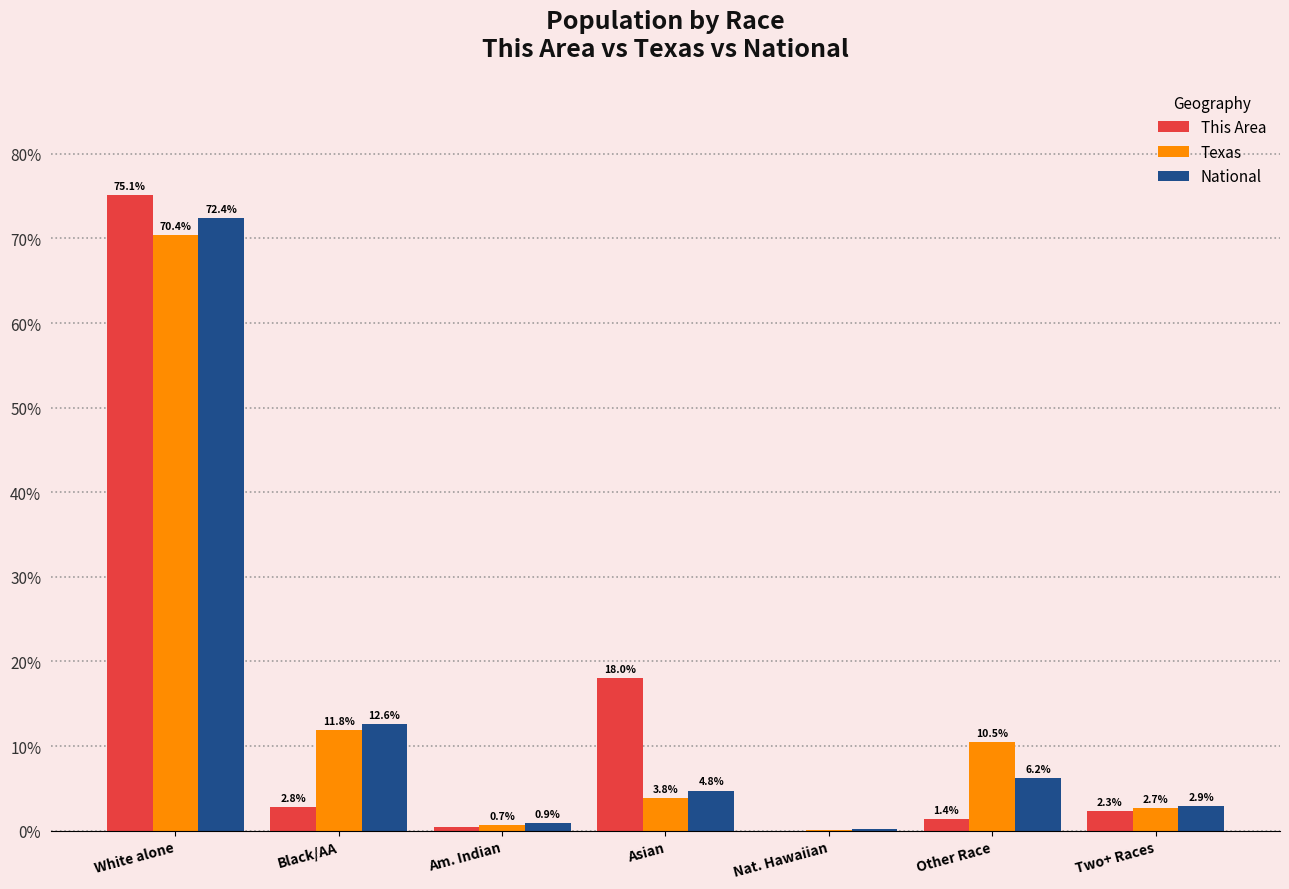

How many groups of bars are there?

7